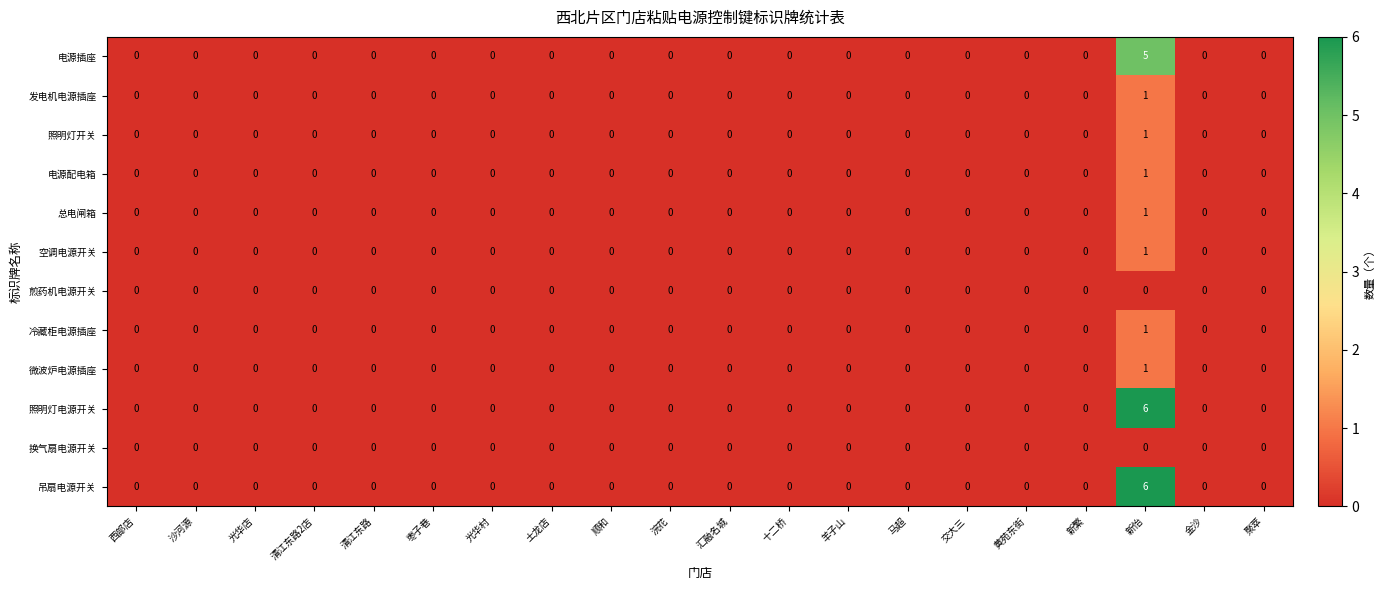

How many 吊扇电源开关 values are between 0 and 1?

19